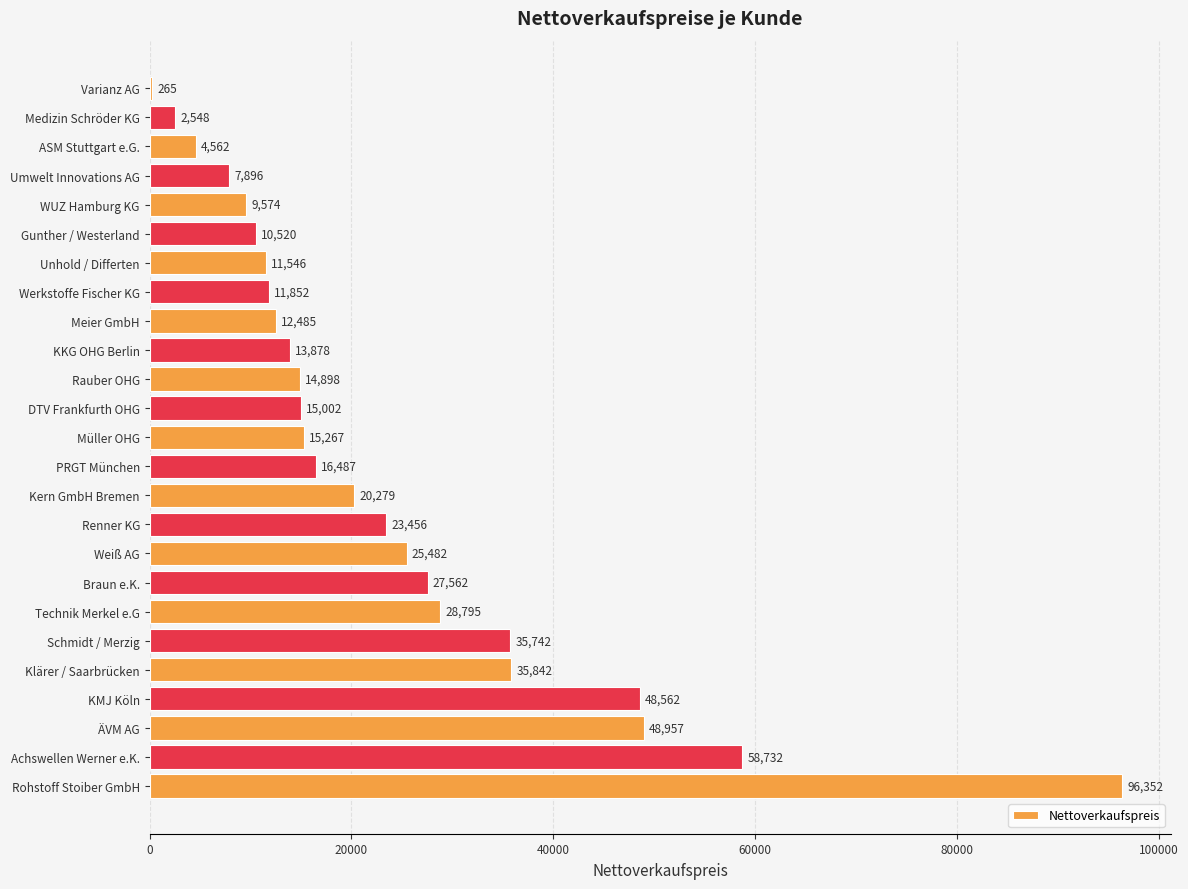

What is the sum of the values at Renner KG and PRGT München?

39943